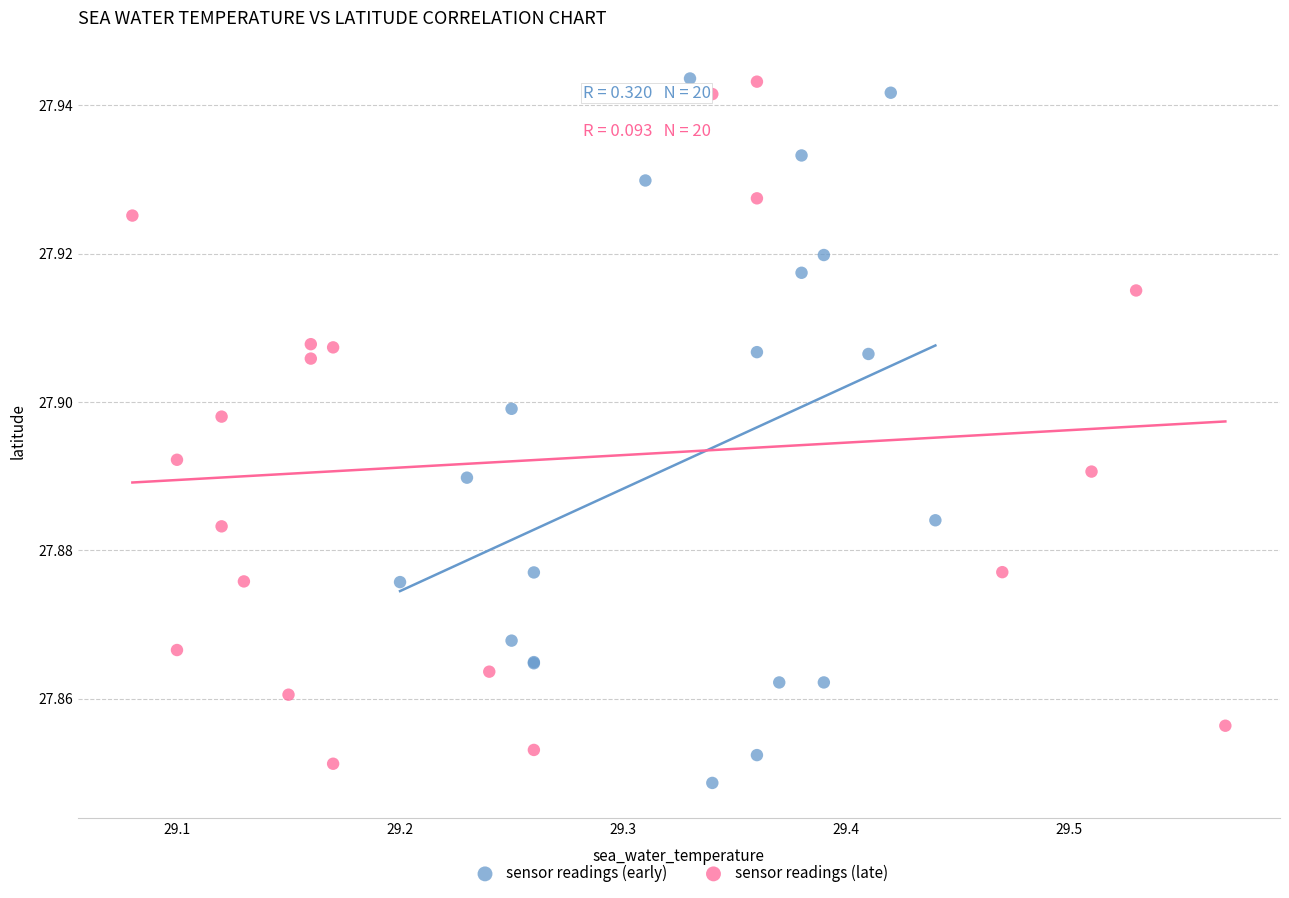

Which series reaches the minimum Y coordinate?

sensor readings (early)